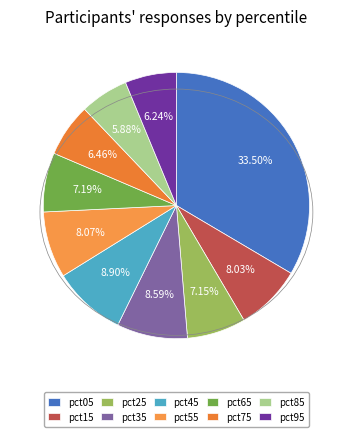

To the nearest percent, what percentage of the pie is pct75?

6%